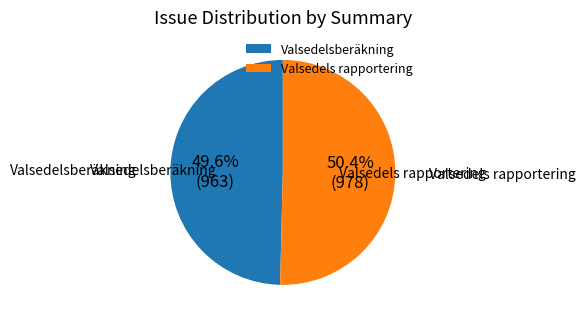

To the nearest percent, what is the average slice percentage?

50%